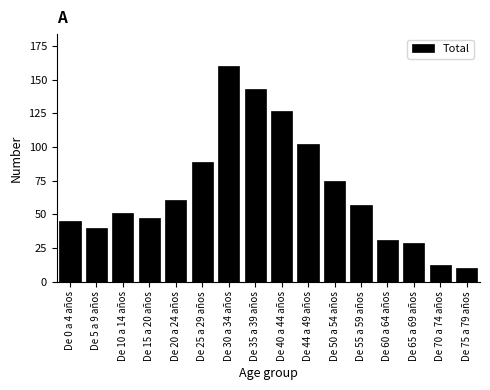

Reading right to left, what are all the values shown in this chart?

De 75 a 79 años=10	De 70 a 74 años=12	De 65 a 69 años=29	De 60 a 64 años=31	De 55 a 59 años=57	De 50 a 54 años=75	De 44 a 49 años=102	De 40 a 44 años=127	De 35 a 39 años=143	De 30 a 34 años=160	De 25 a 29 años=89	De 20 a 24 años=61	De 15 a 20 años=47	De 10 a 14 años=51	De 5 a 9 años=40	De 0 a 4 años=45